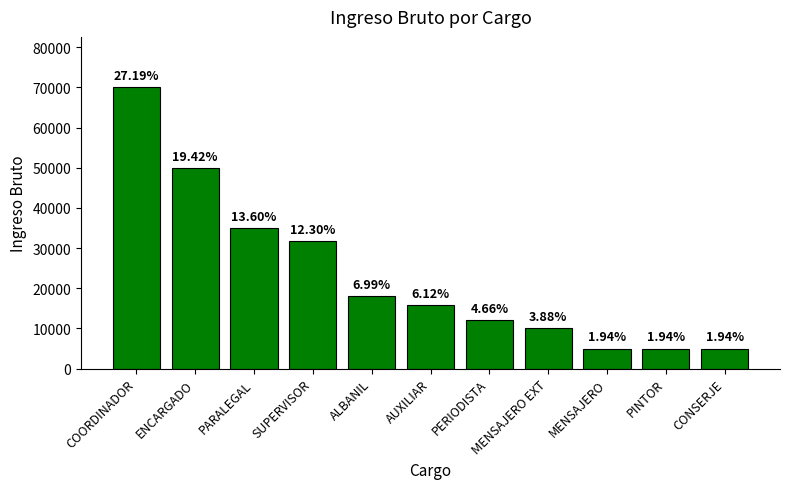

Does the chart contain any negative values?

No